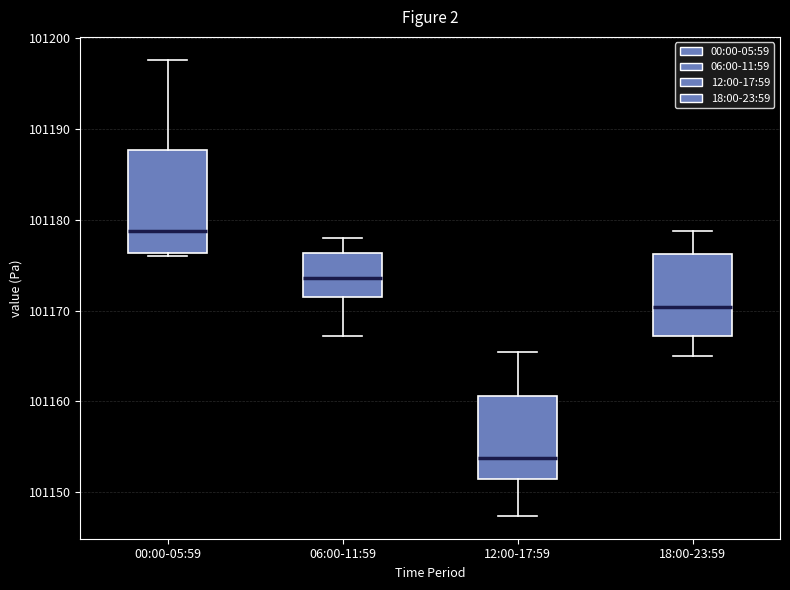

Which box's median line is the lowest?

12:00-17:59